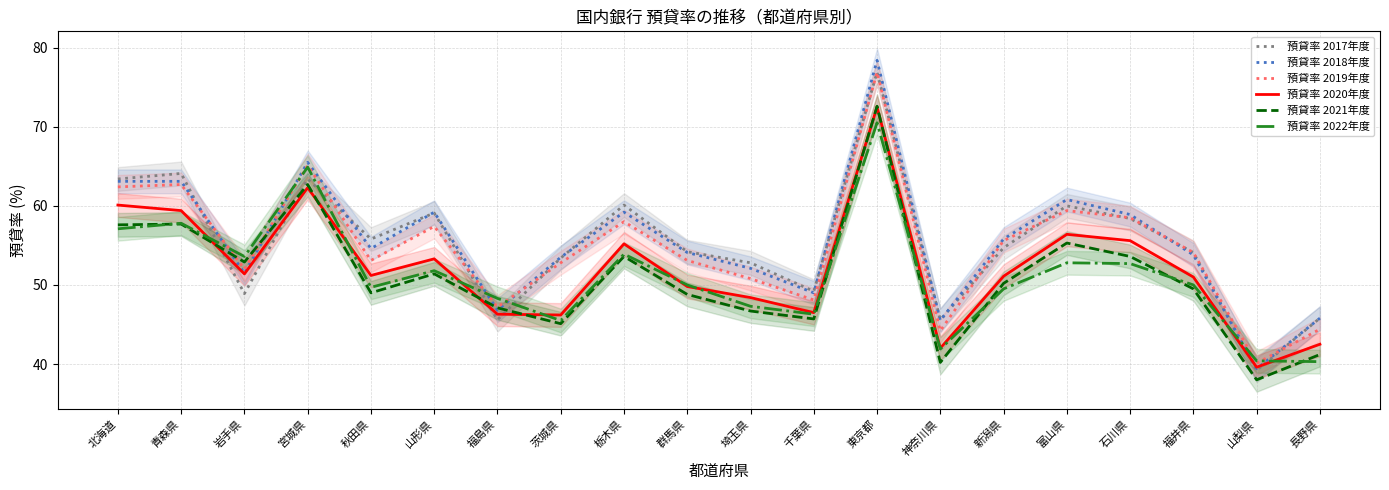

How many intersections are there between 預貸率 2019年度 and 預貸率 2021年度?

2